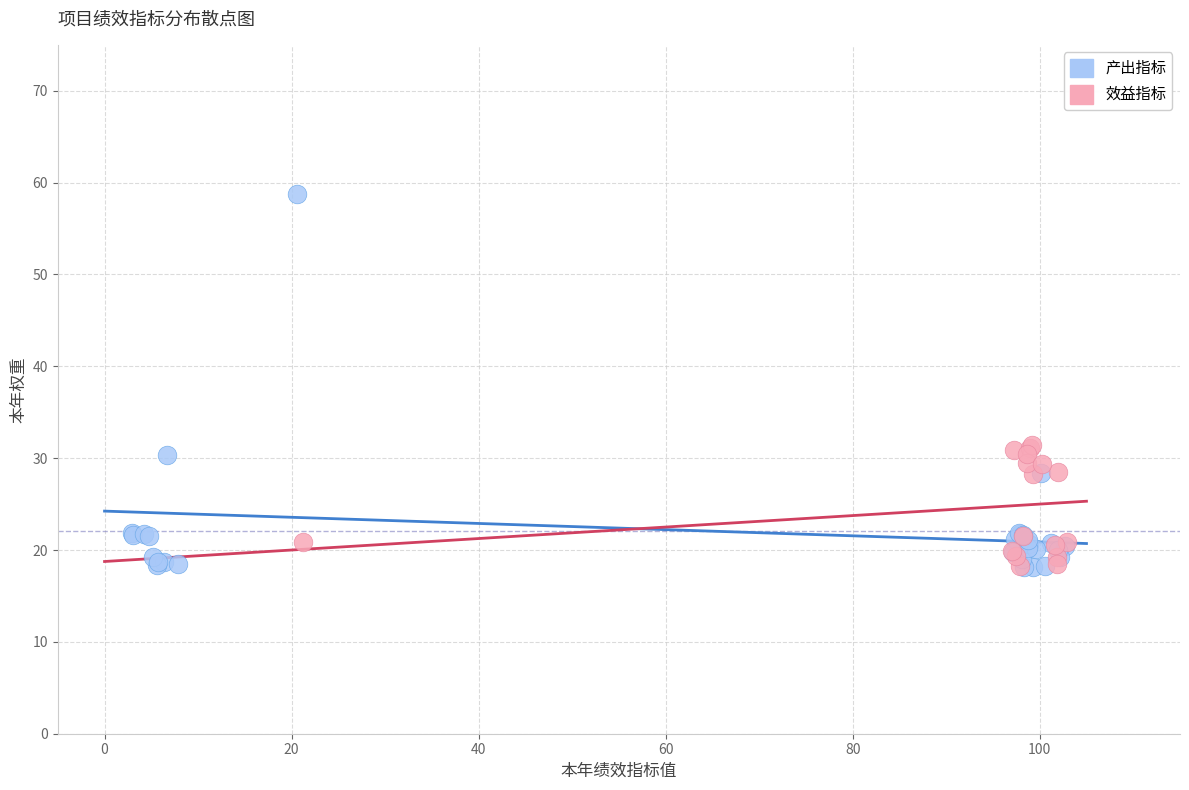

Which series has the largest Y range (max minus min)?

产出指标